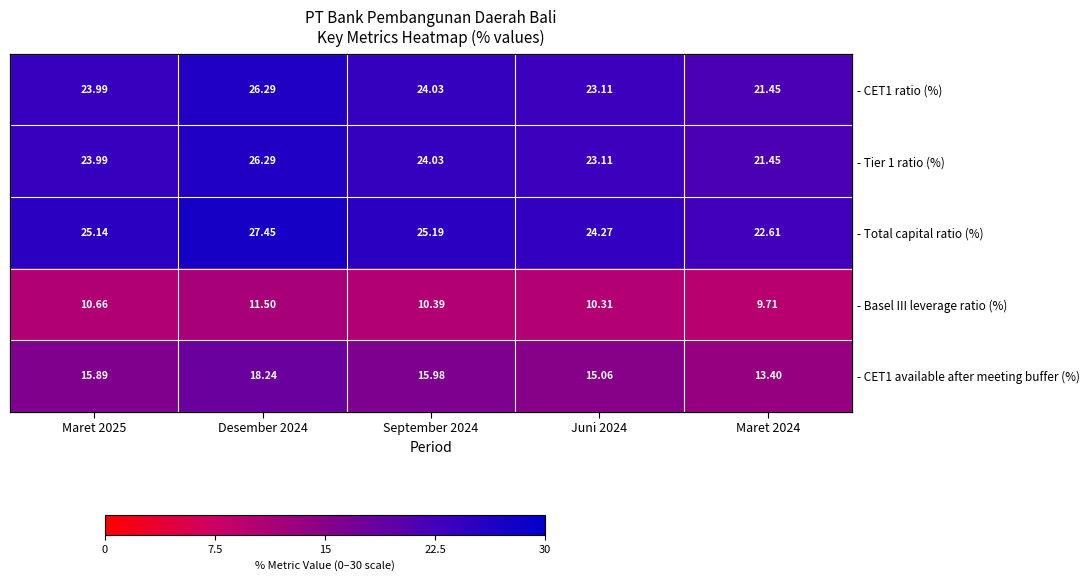

Read the - Basel III leverage ratio (%) value at Maret 2025.

10.7